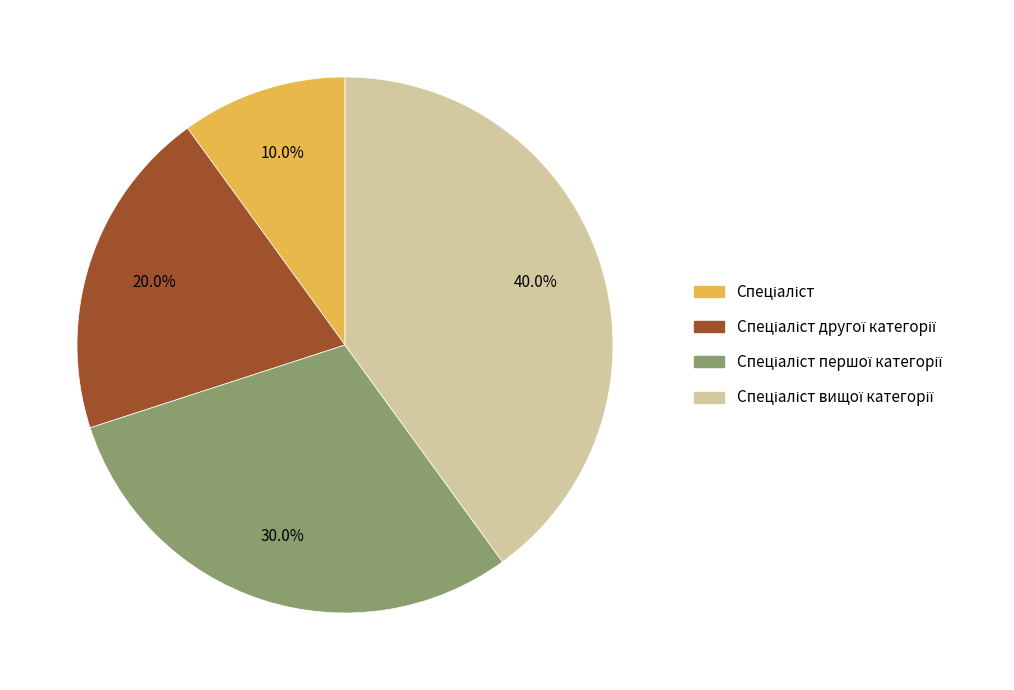

Does any single category account for the majority?

No